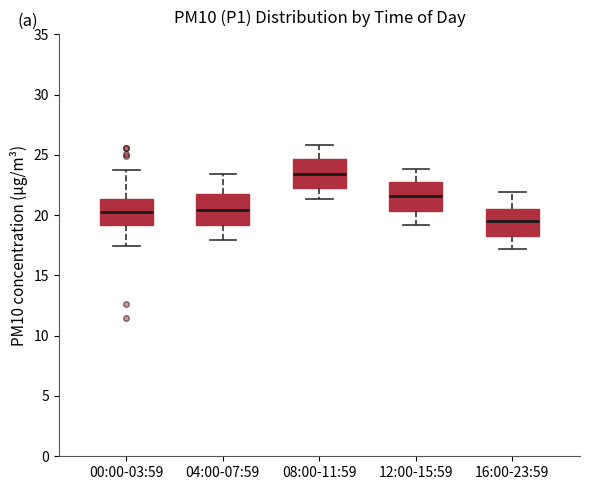

Reading left to right, transcribe this box plot: for each box, give where its median line is, the range the box spans, and where its two whiskers end, as read against the y-axis. The values are not printed on the chart, so give them approximately, as read against the axis.

00:00-03:59: median 20.5, box 19.0 to 21.5, whiskers 17.5 to 23.5
04:00-07:59: median 20.5, box 19.0 to 21.5, whiskers 18.0 to 23.5
08:00-11:59: median 23.5, box 22.5 to 24.5, whiskers 21.5 to 26.0
12:00-15:59: median 21.5, box 20.5 to 22.5, whiskers 19.0 to 24.0
16:00-23:59: median 19.5, box 18.5 to 20.5, whiskers 17.0 to 22.0